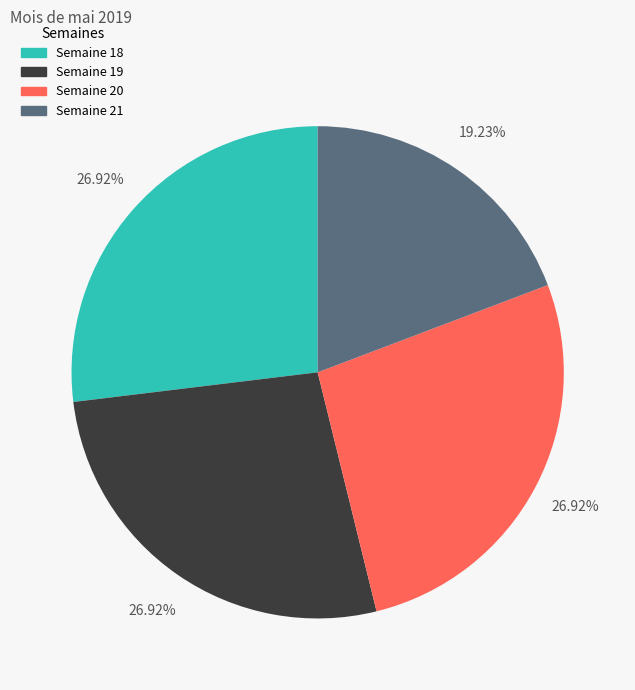

To the nearest percent, what is the difference between the Semaine 18 and Semaine 20 slice percentages?

0%